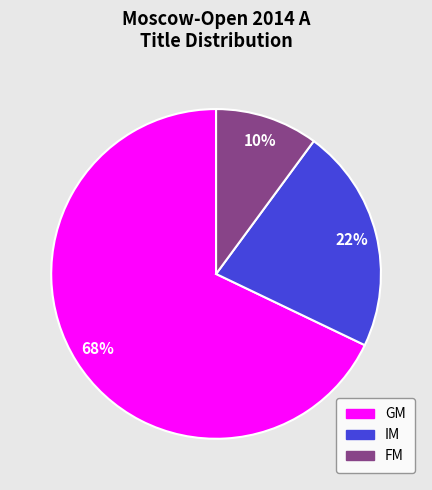

To the nearest percent, what is the combined percentage of FM and GM?

78%